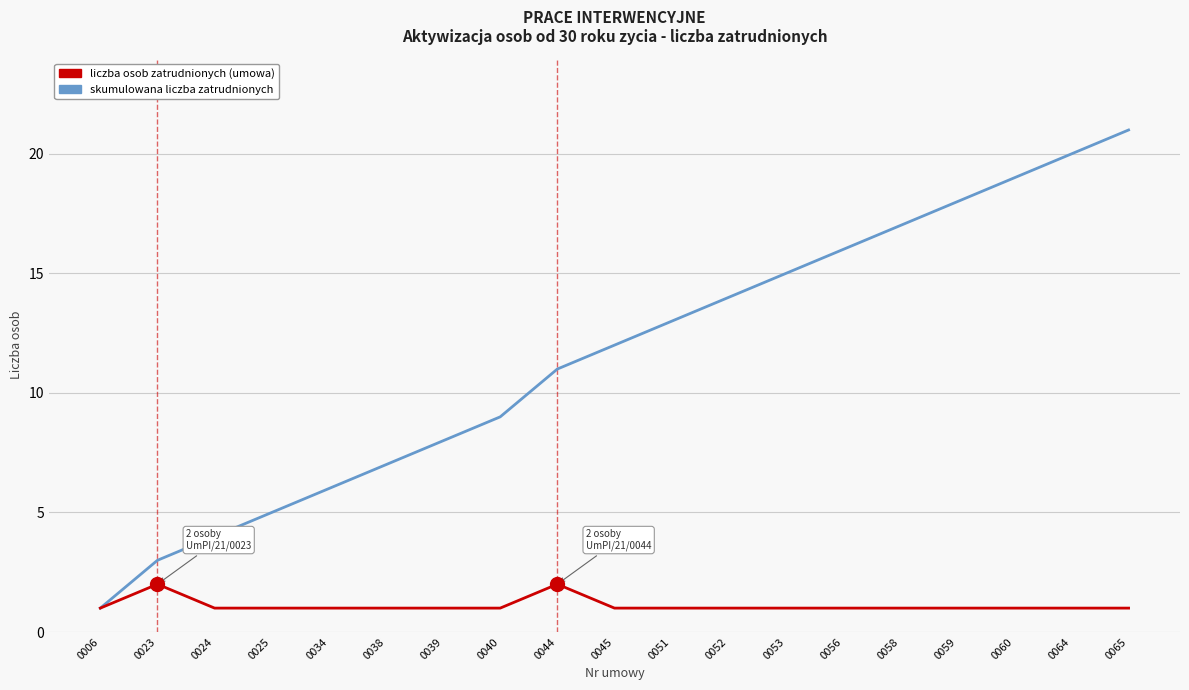

At which category is the sum across all series the highest?

0065